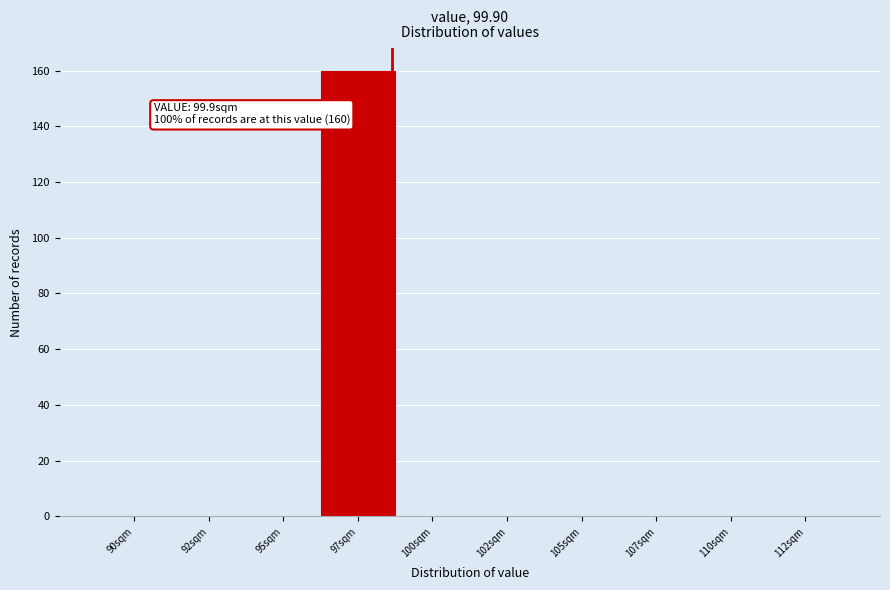

Reading right to left, list all the values displayed in this chart.

112sqm=0	110sqm=0	107sqm=0	105sqm=0	102sqm=0	100sqm=0	97sqm=160	95sqm=0	92sqm=0	90sqm=0